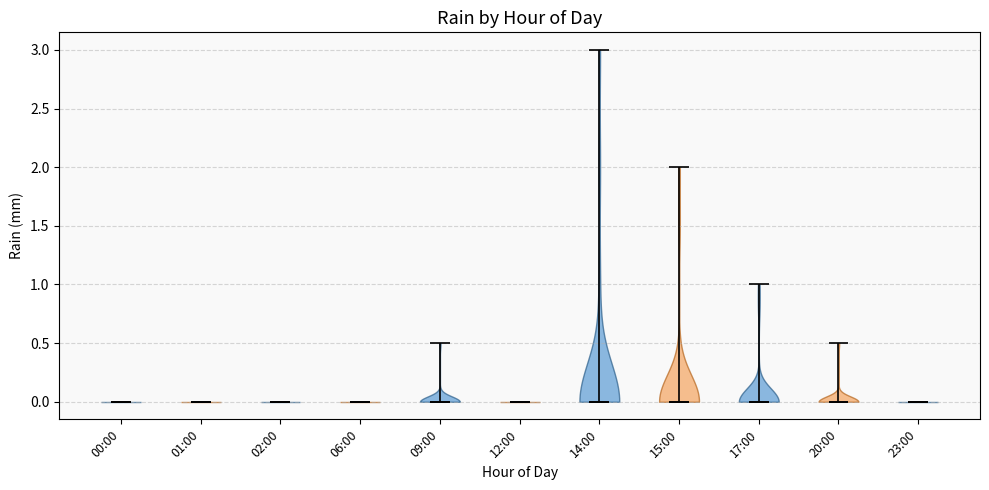

Reading left to right, read every violin against the y-axis: where its median line is, and the lowest and highest points it reaches. The values are not printed on the chart, so give them approximately, as read against the axis.

00:00: median line 0.0, lowest point 0.0, highest point 0.0
01:00: median line 0.0, lowest point 0.0, highest point 0.0
02:00: median line 0.0, lowest point 0.0, highest point 0.0
06:00: median line 0.0, lowest point 0.0, highest point 0.0
09:00: median line 0.0, lowest point 0.0, highest point 0.5
12:00: median line 0.0, lowest point 0.0, highest point 0.0
14:00: median line 0.0, lowest point 0.0, highest point 3.0
15:00: median line 0.0, lowest point 0.0, highest point 2.0
17:00: median line 0.0, lowest point 0.0, highest point 1.0
20:00: median line 0.0, lowest point 0.0, highest point 0.5
23:00: median line 0.0, lowest point 0.0, highest point 0.0